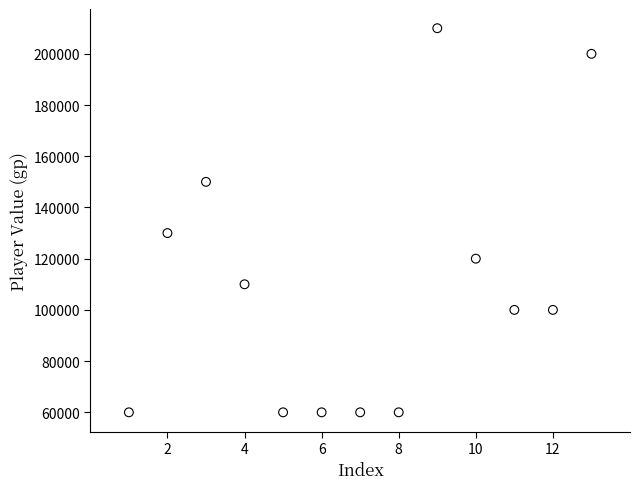

What is the range of Y values (max minus min)?

150000